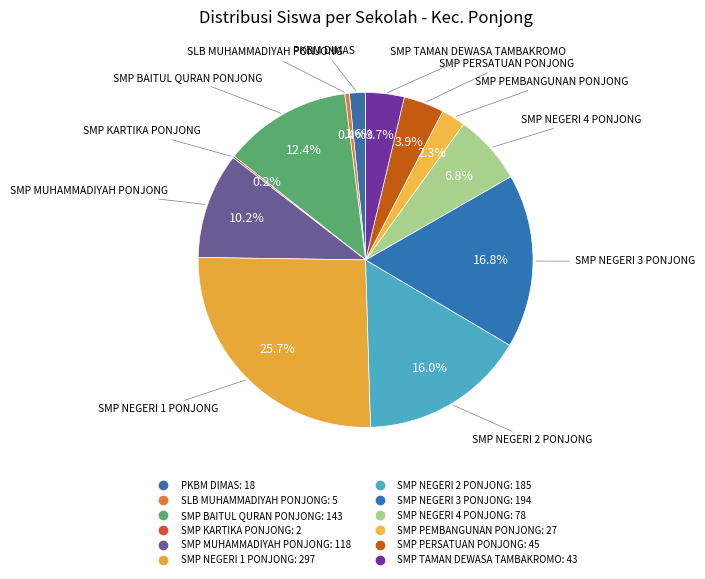

Count the number of slices in the pie.

12